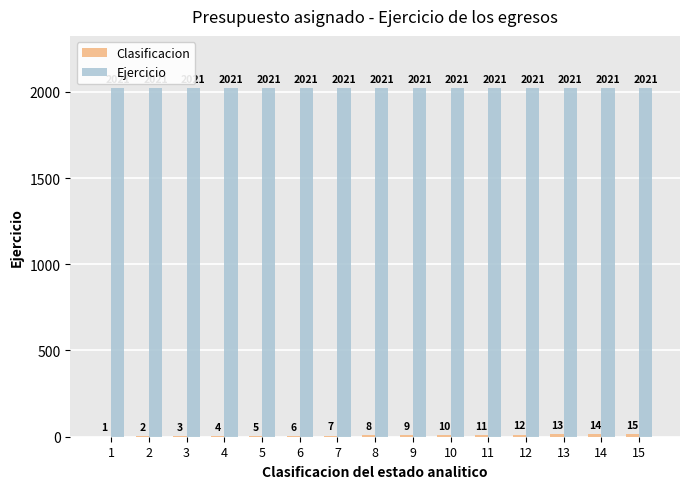

The Ejercicio series shows 2021 at 3. True or false?

True